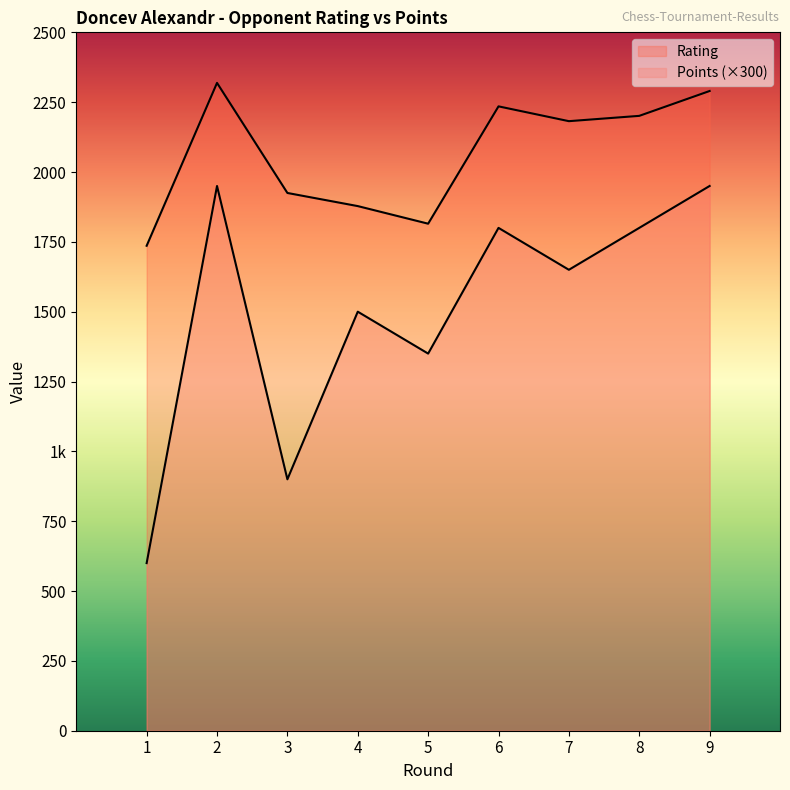

List the series in order of their overall mean, highest first.

Rating, Points